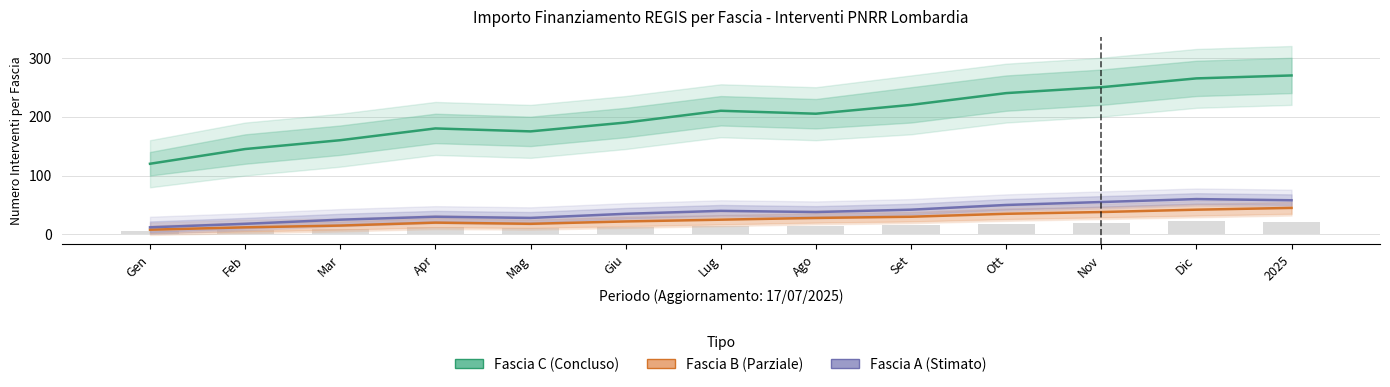

Does the chart contain any negative values?

No